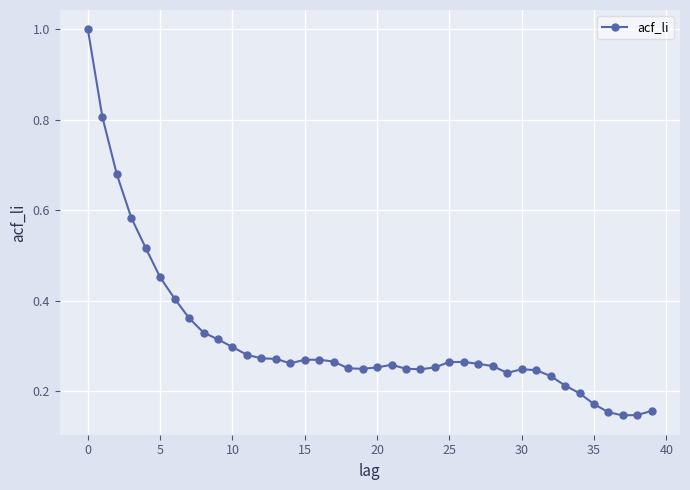

What is the difference between the maximum and minimum values?

0.9